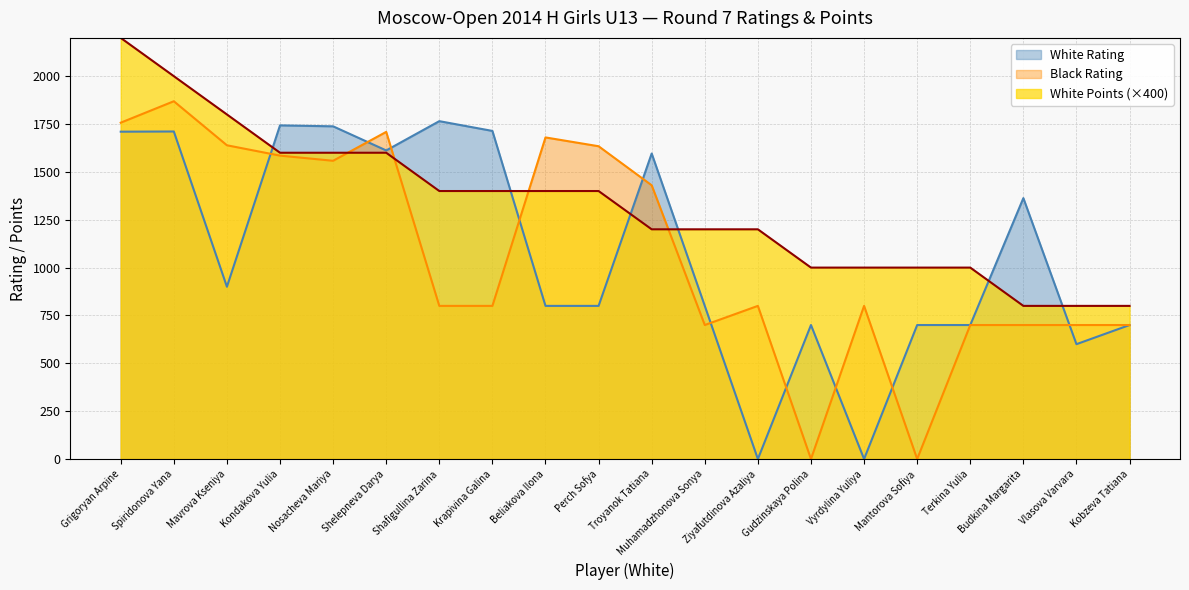

How many interior local valleys does the Black Rating series have?

4